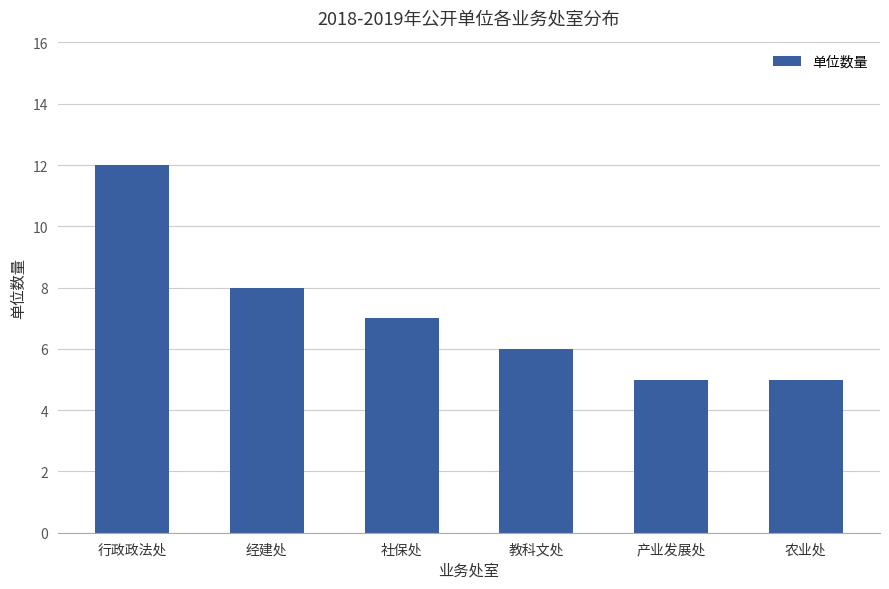

Are the bars grouped side by side (vs. stacked)?

No